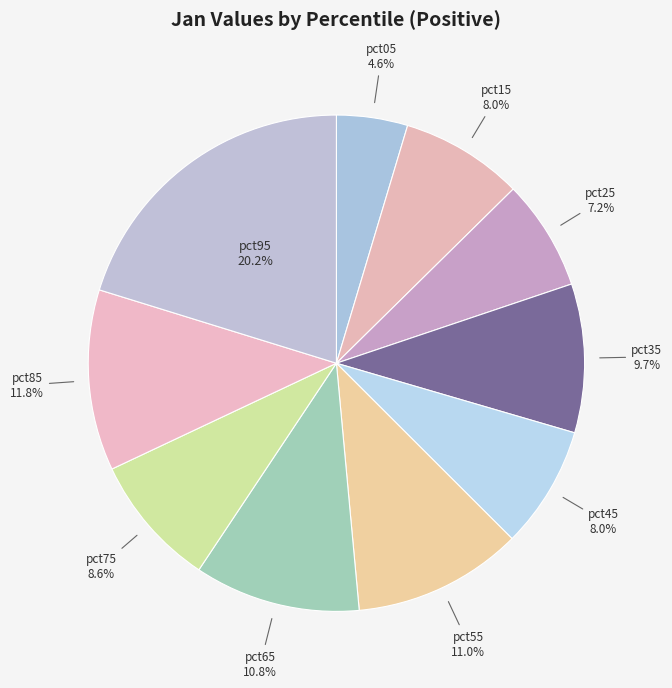

To the nearest percent, what percentage of the pie is pct25?

7%